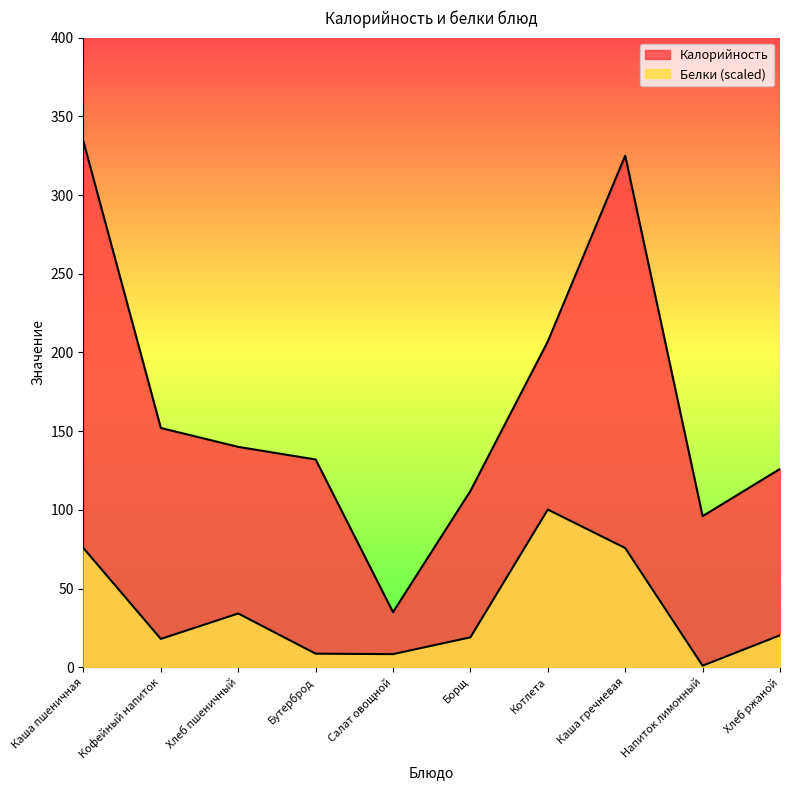

Where is the first local maximum for Калорийность?

Каша гречневая